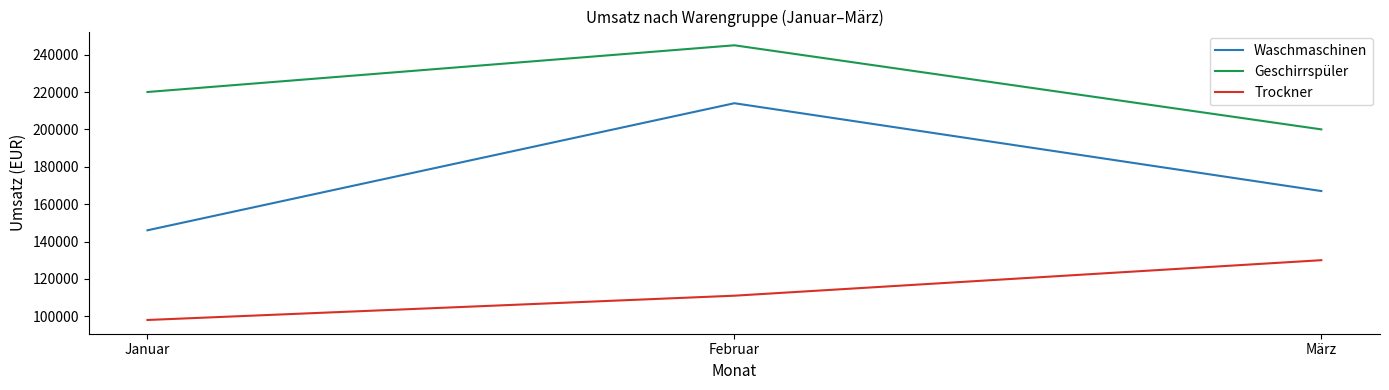

What is the minimum value shown in the chart?

98000